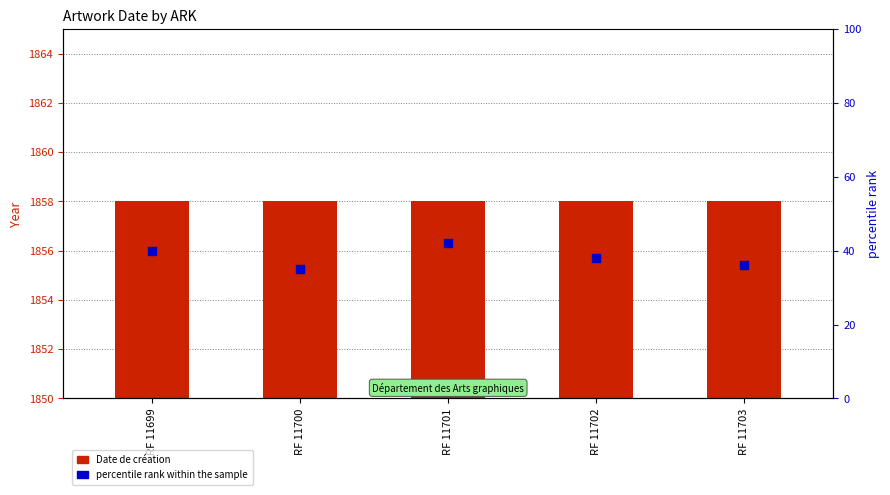

Which series contains the lowest Y value?

Date de création